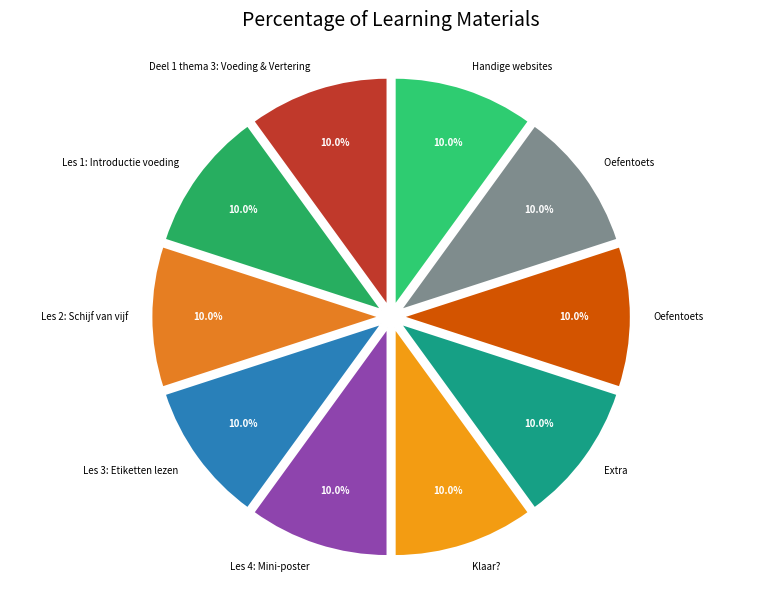

How many slices are in this pie chart?

10